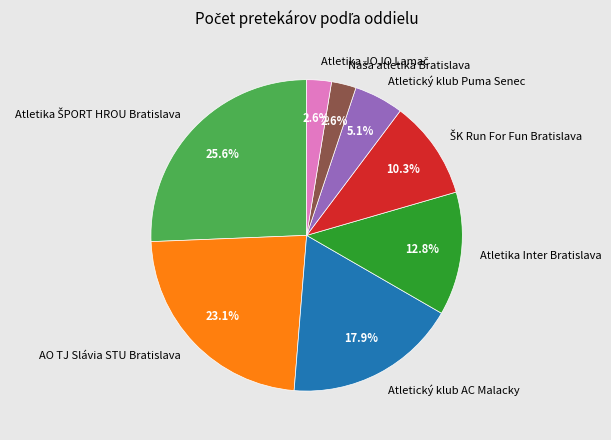

What percentage is the Atletický klub Puma Senec slice, to the nearest percent?

5%